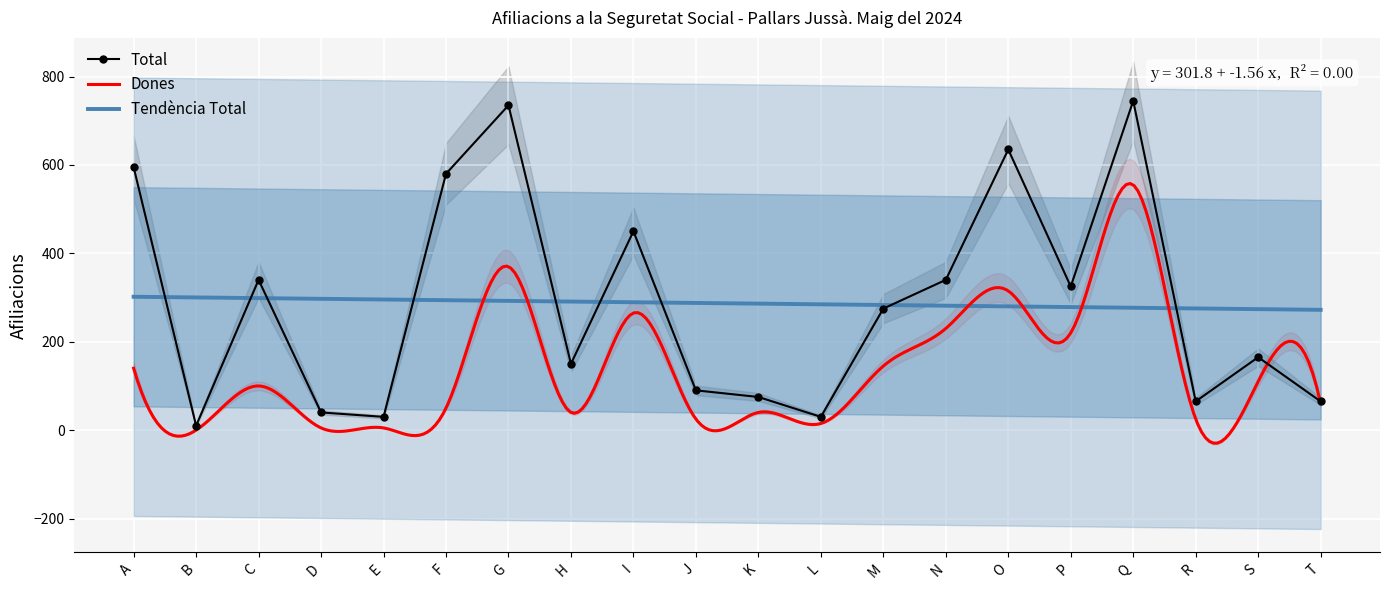

What is the value of the 14th point from the left?

340